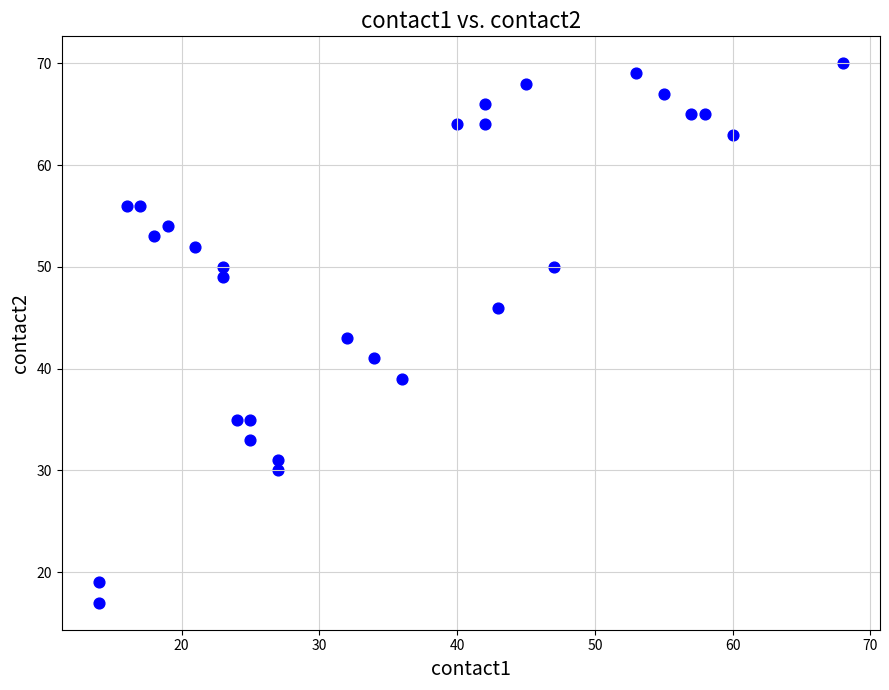

What is the range of Y values (max minus min)?

53